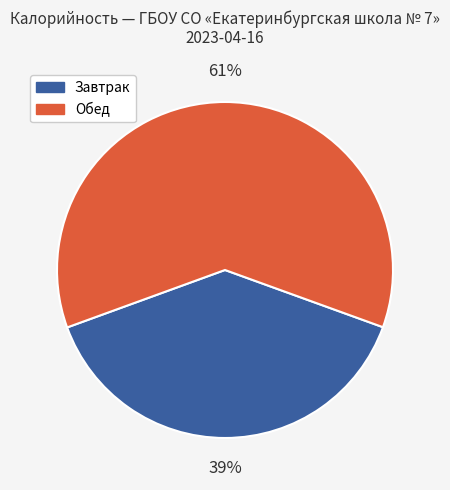

Does any single category account for the majority?

Yes